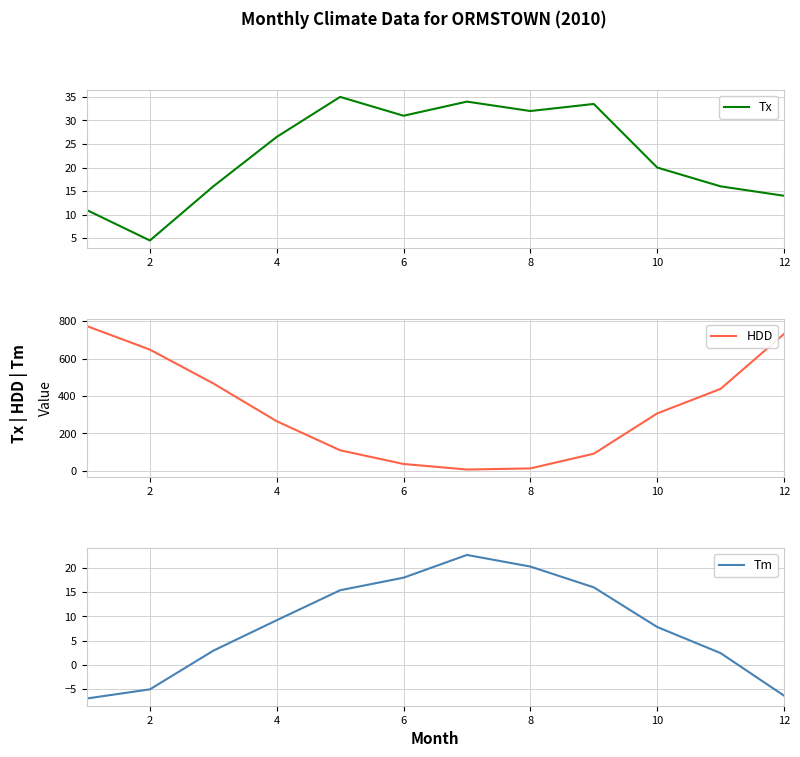

Which series ends up on top after the final intersection of HDD and Tm?

HDD